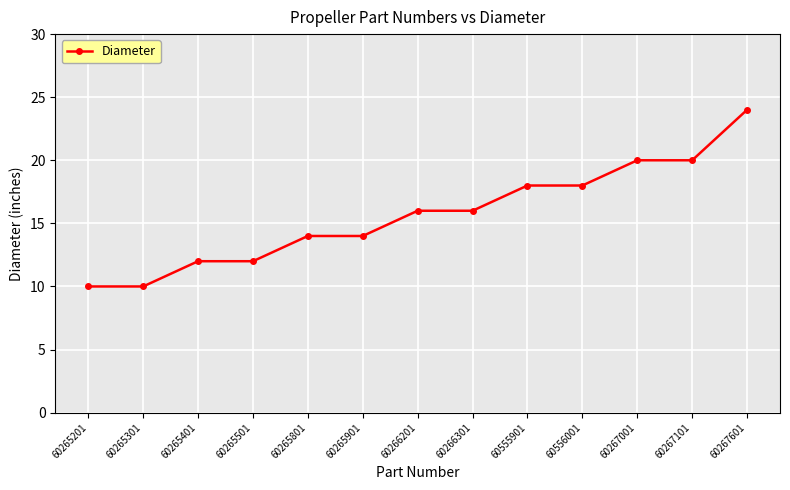

True or false: the data shows 18 at 60556001.

True